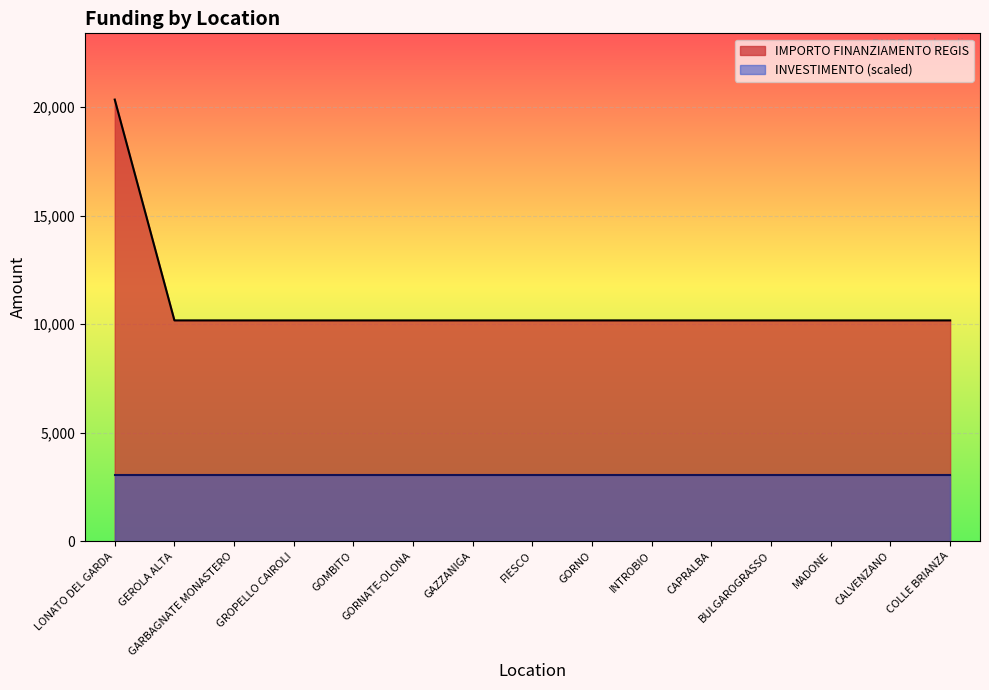

Which label corresponds to the largest value in the chart?

LONATO DEL GARDA